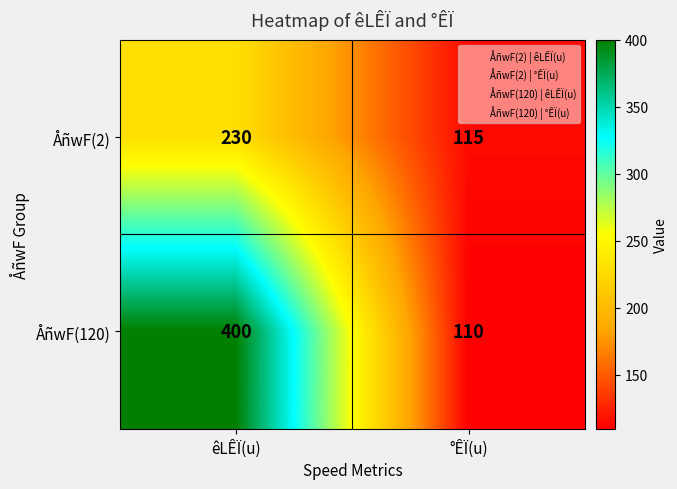

What is the sum of all ÅñwF(120) values?

510